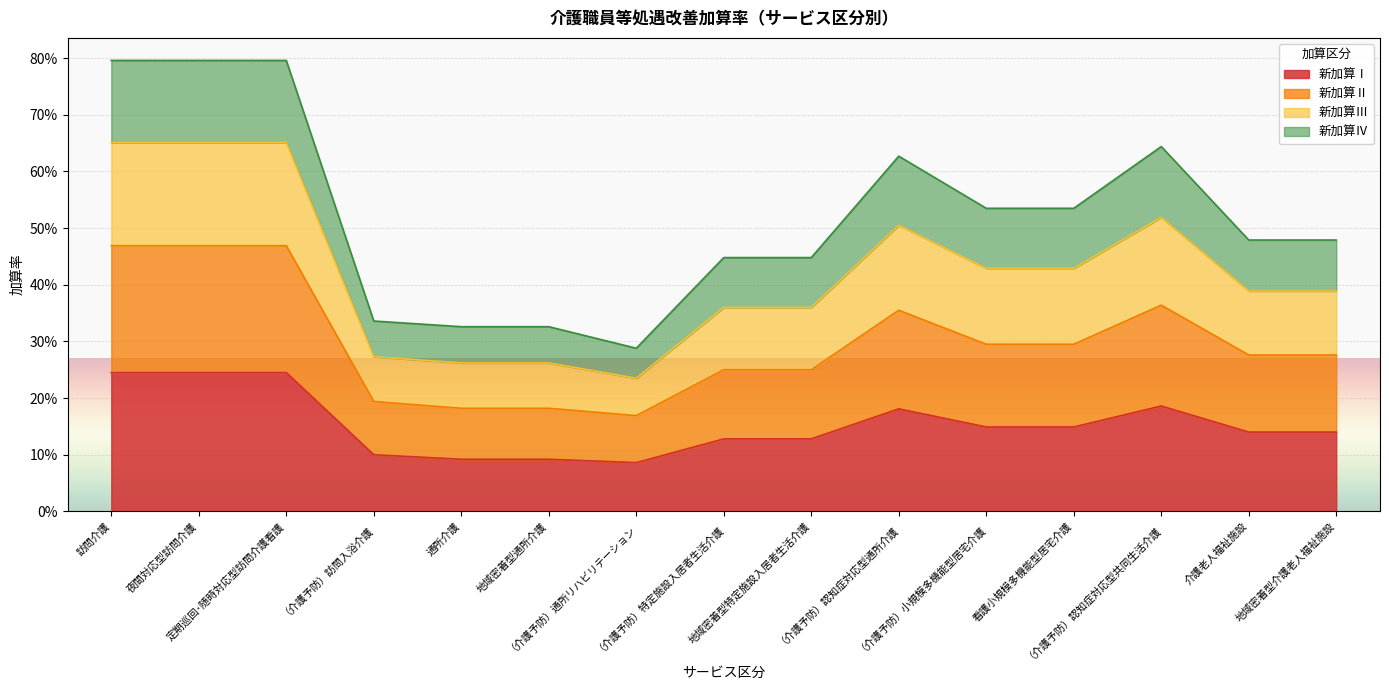

How many interior local valleys does the 新加算Ⅳ series have?

1